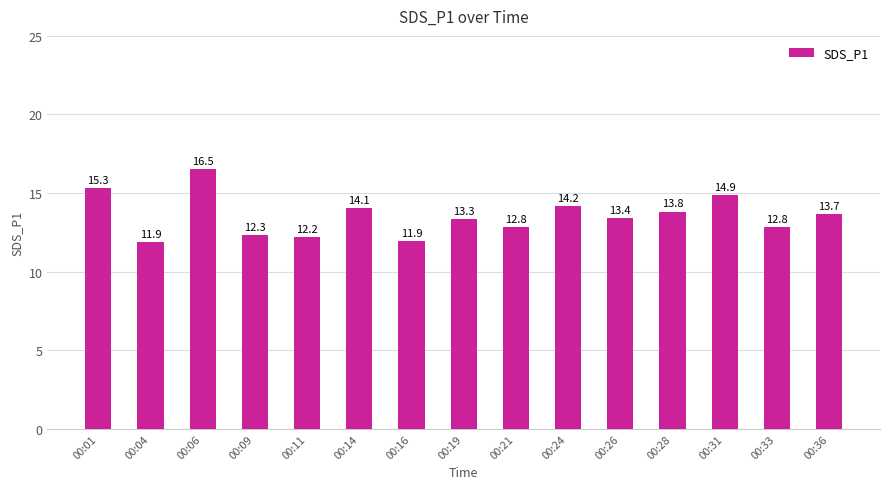

At which label is the value closest to 14?

00:14